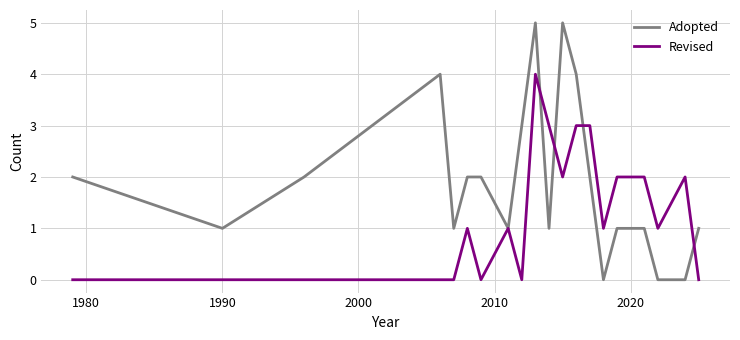

Which series has the largest total across all categories?

Adopted